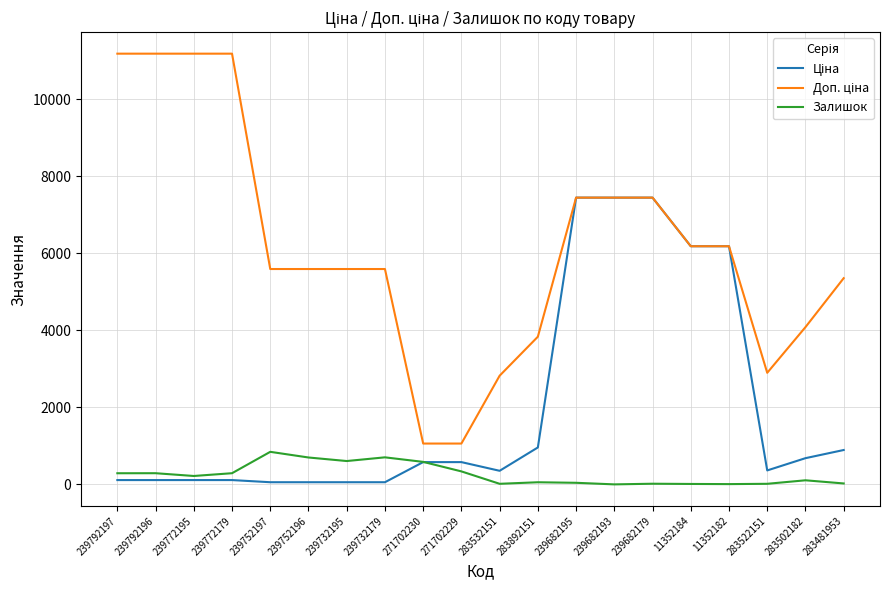

What is the maximum value shown in the chart?

11182.0